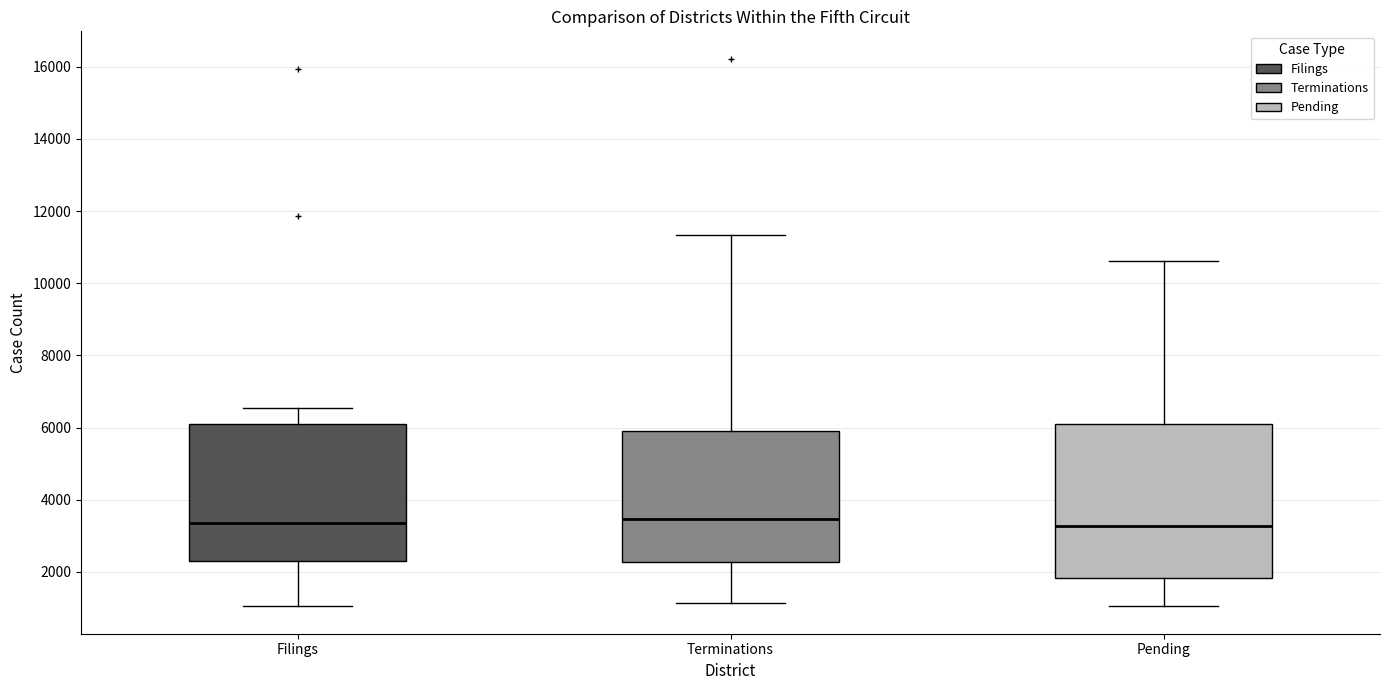

Which box is the tallest, from its lower edge to its upper edge?

Pending